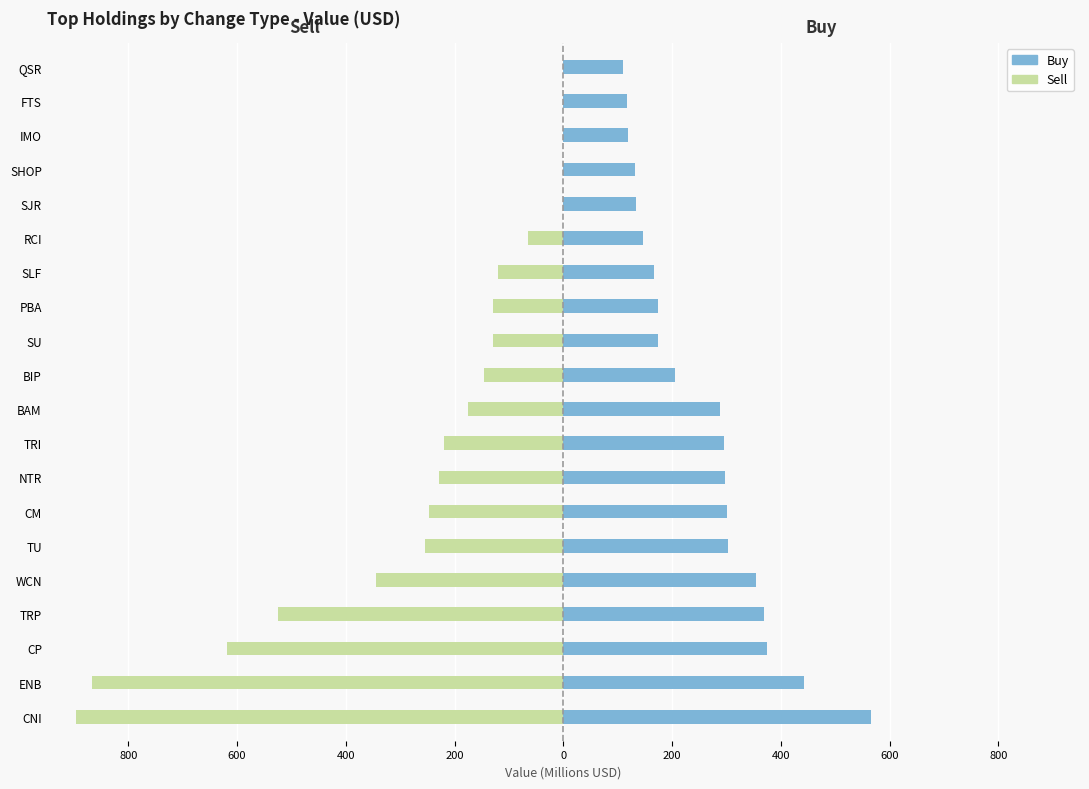

Does the chart contain any negative values?

Yes